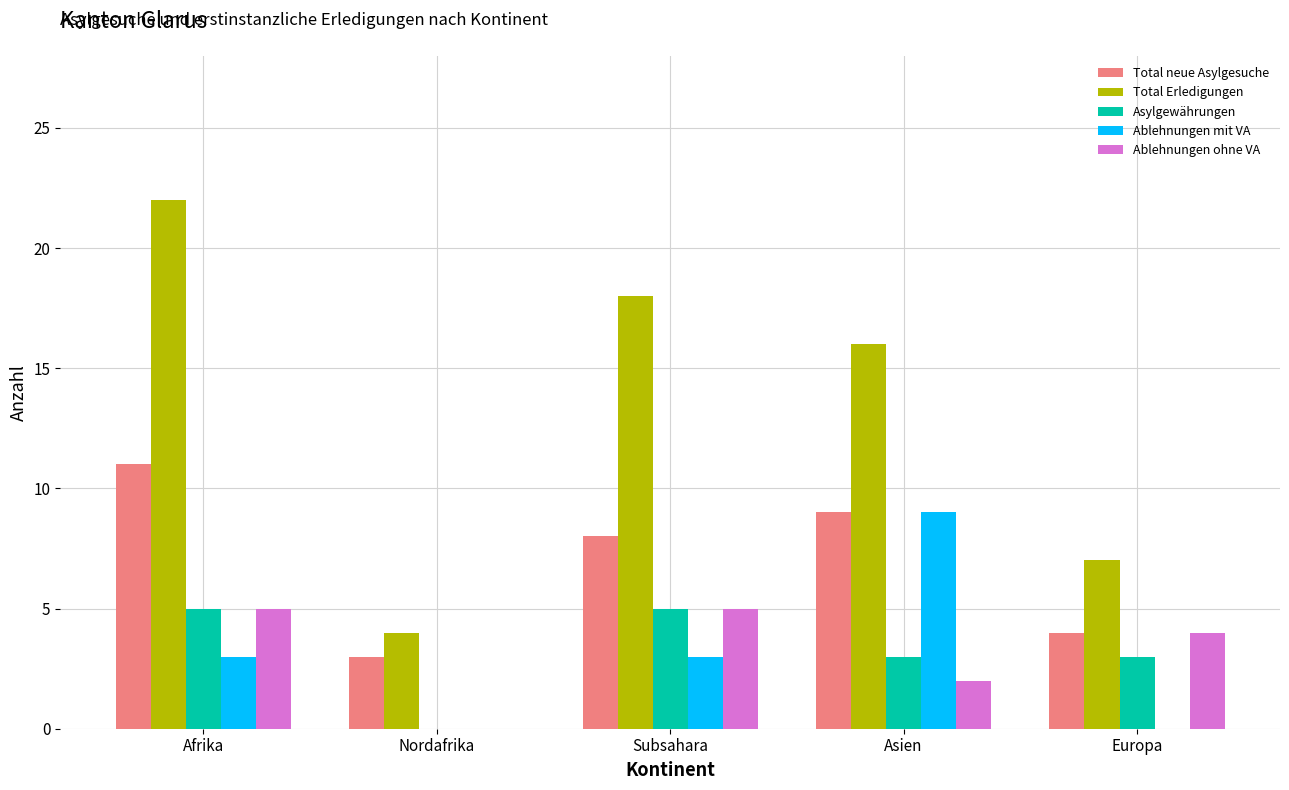

How many categories are shown in the chart?

5